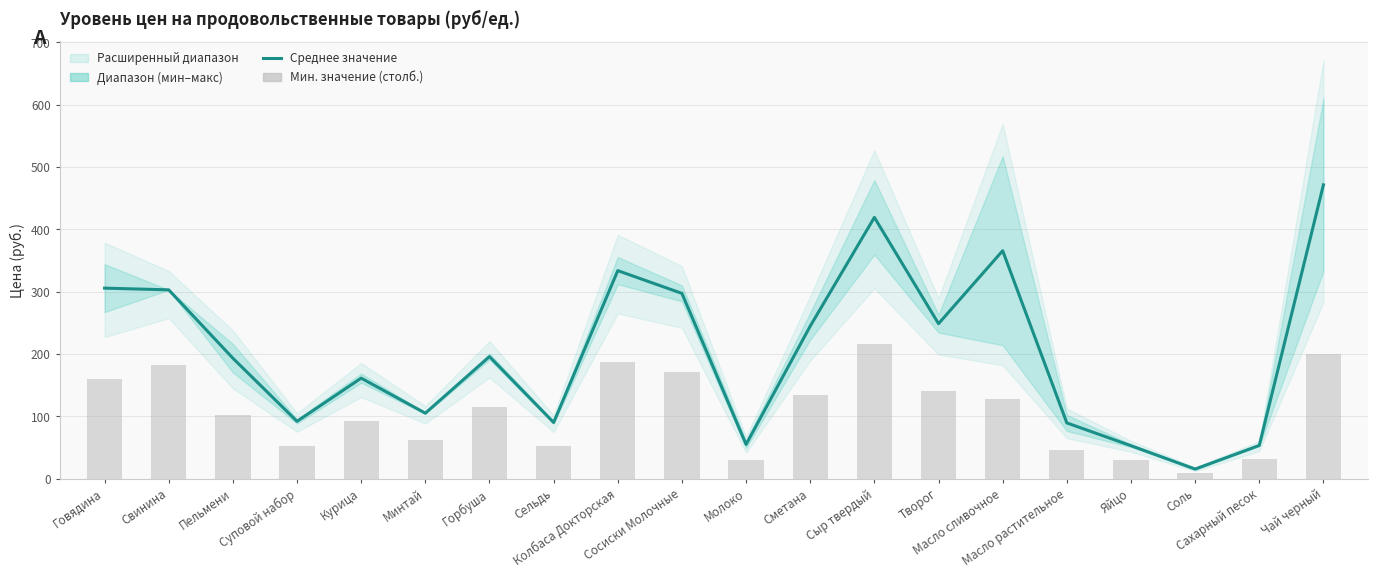

Are the bars grouped side by side (vs. stacked)?

Yes